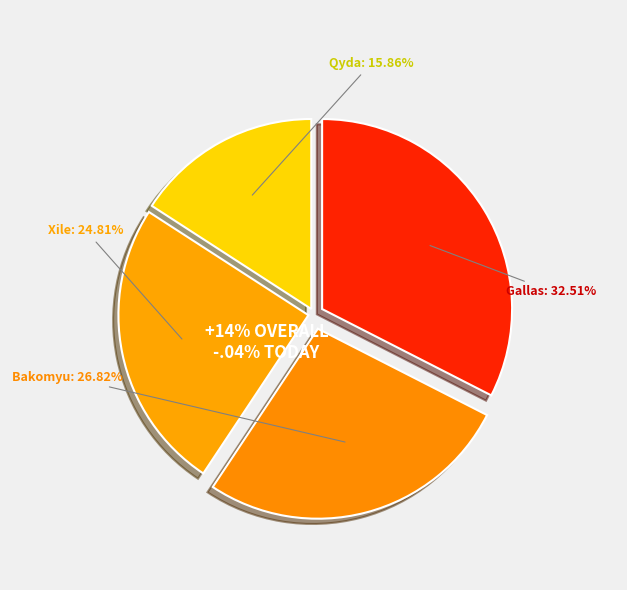

What percentage do Gallas and Xile together represent?

57.3%